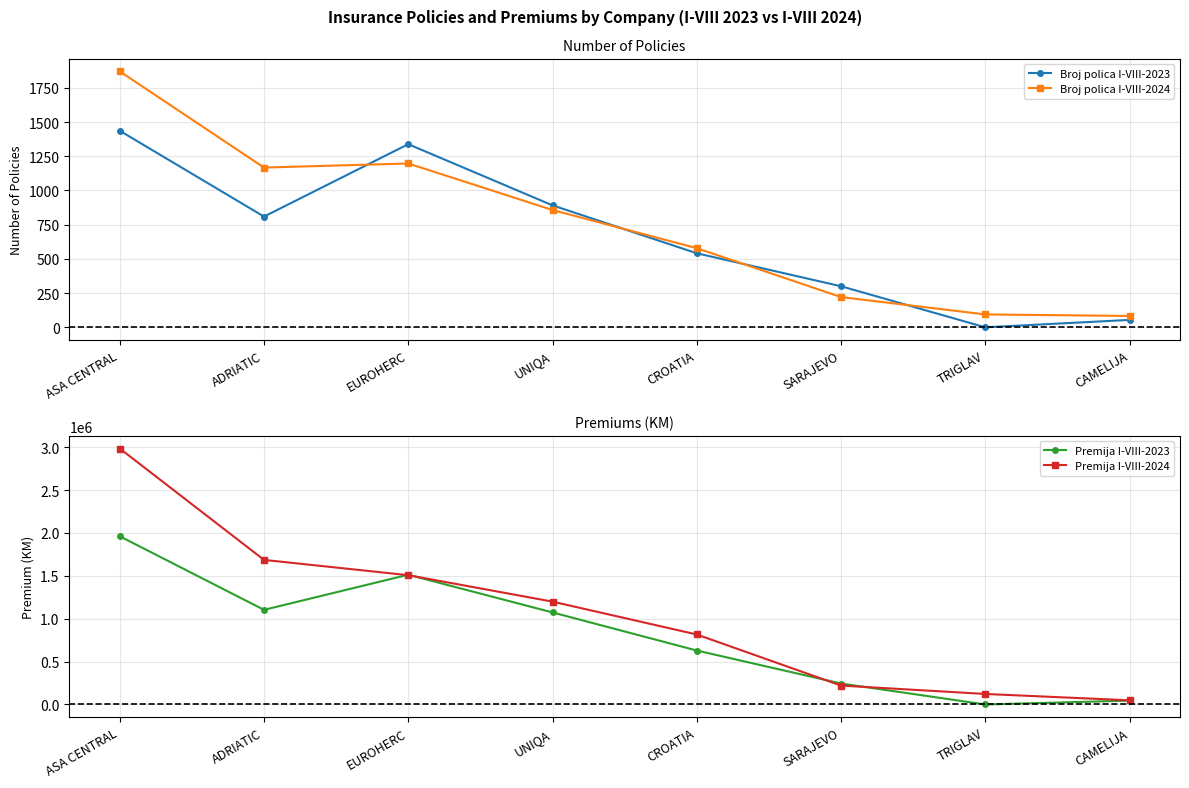

Is it true that Broj polica I-VIII-2024 equals 94 at TRIGLAV?

True